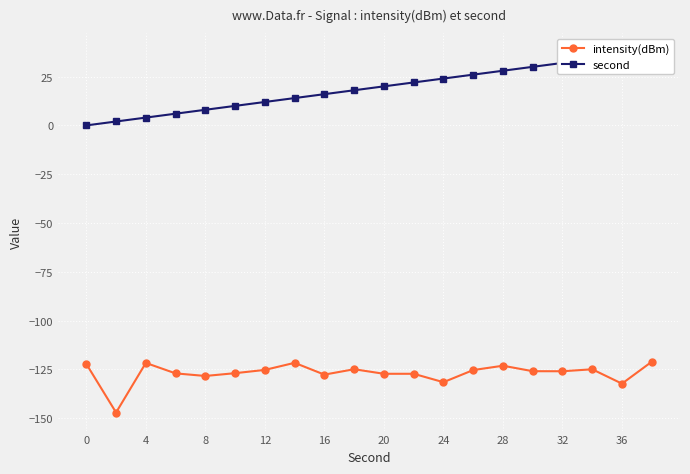

How many values in second are above zero?

19